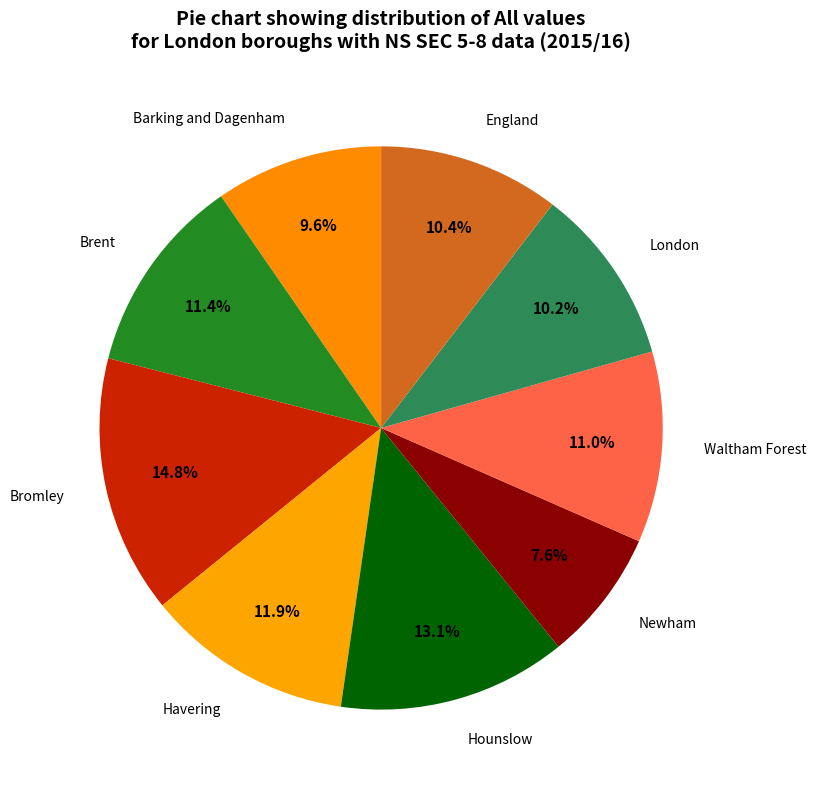

Which category has the biggest portion of the pie?

Bromley